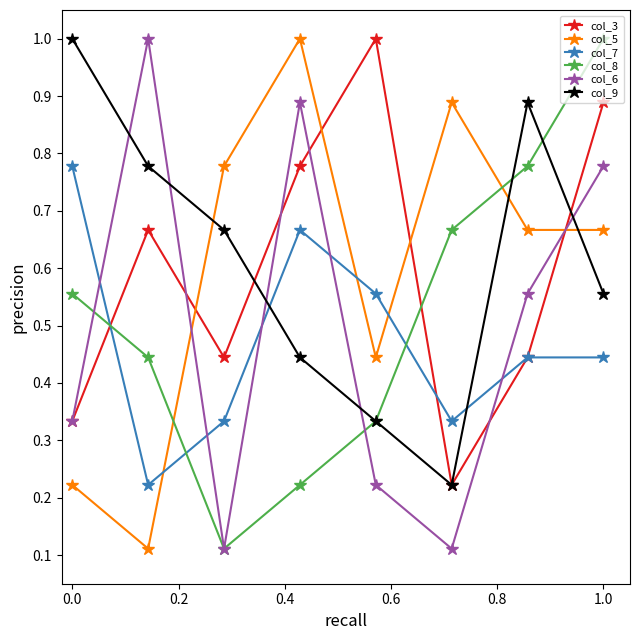

In col_6, how many points are higher than both neighbors (excluding endpoints)?

2